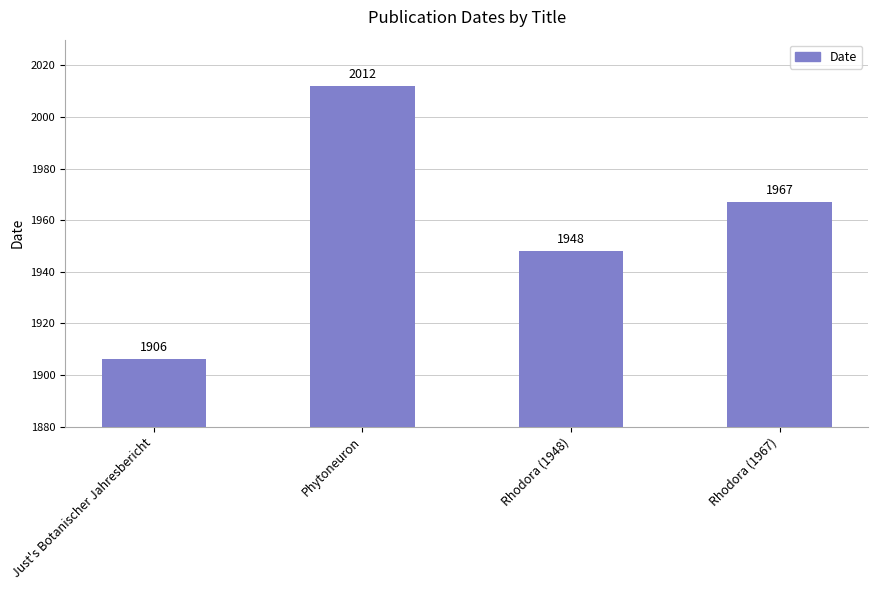

What is the value of the 1st bar from the left?

1906